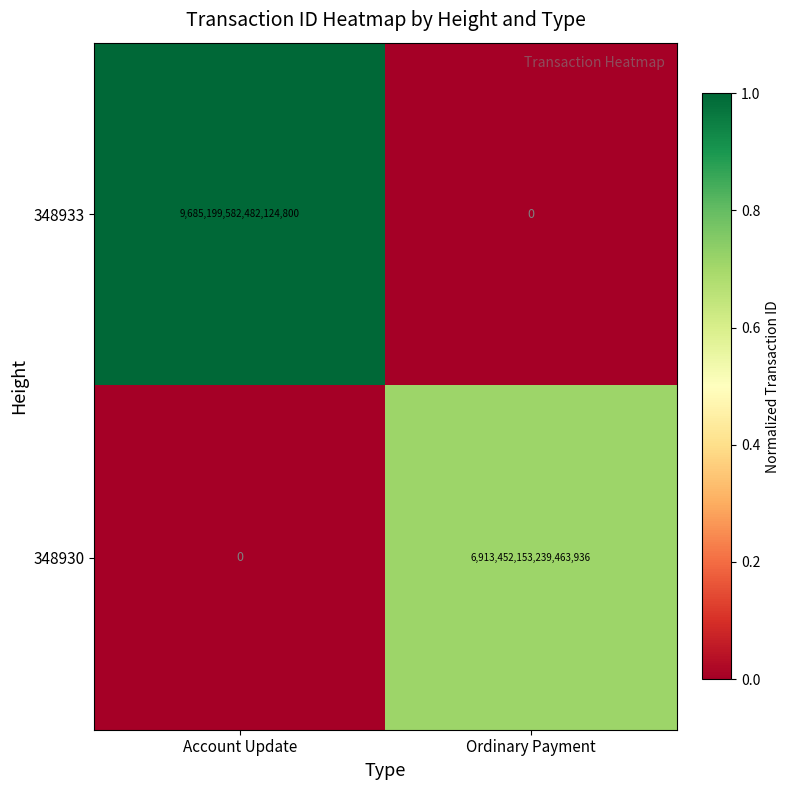

Which series has the widest spread of values?

348933